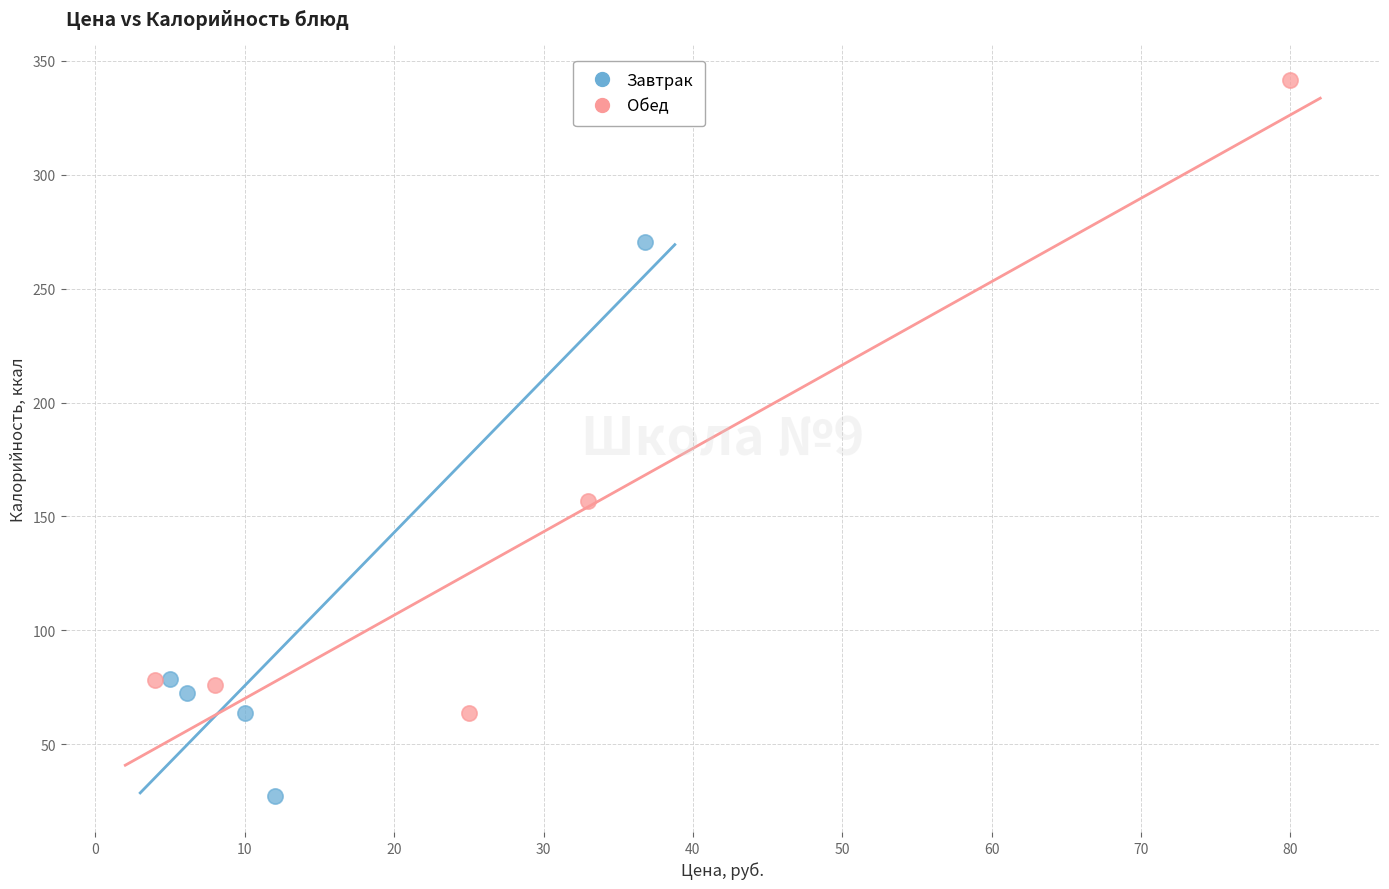

Which series has the widest spread of Y values?

Обед